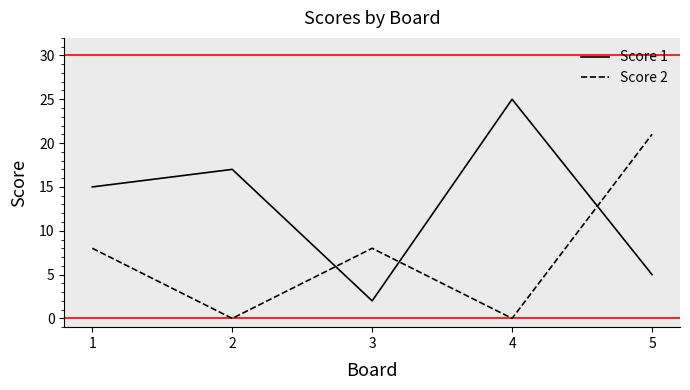

How many interior local valleys does the Score 1 series have?

1